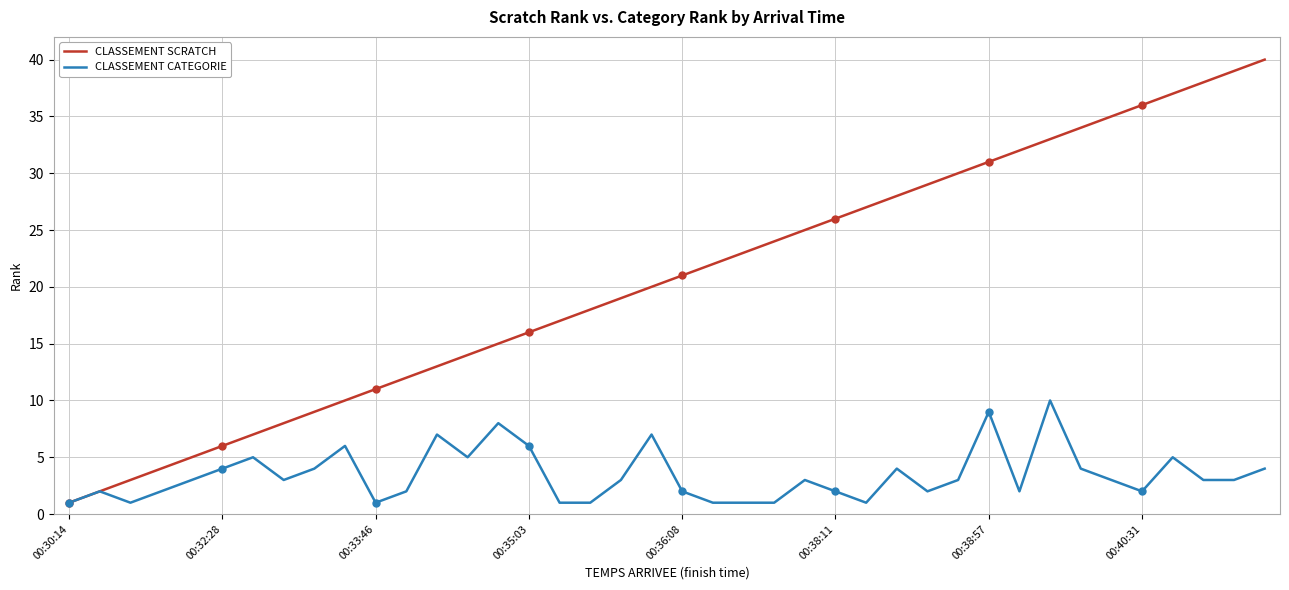

The CLASSEMENT CATEGORIE series shows 1 at 00:33:46. True or false?

True